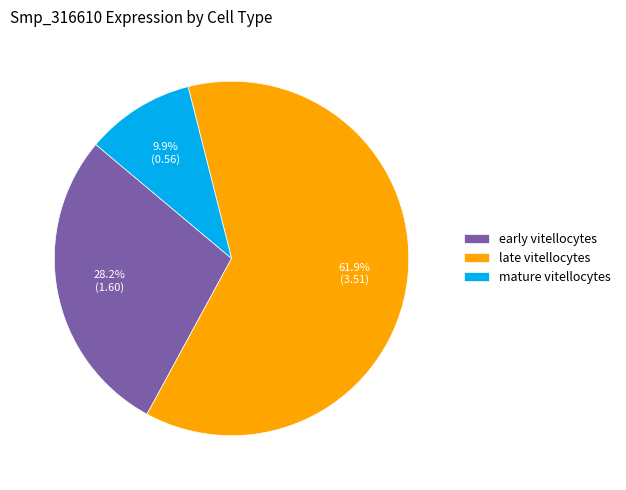

What is the largest slice in the pie chart?

late vitellocytes